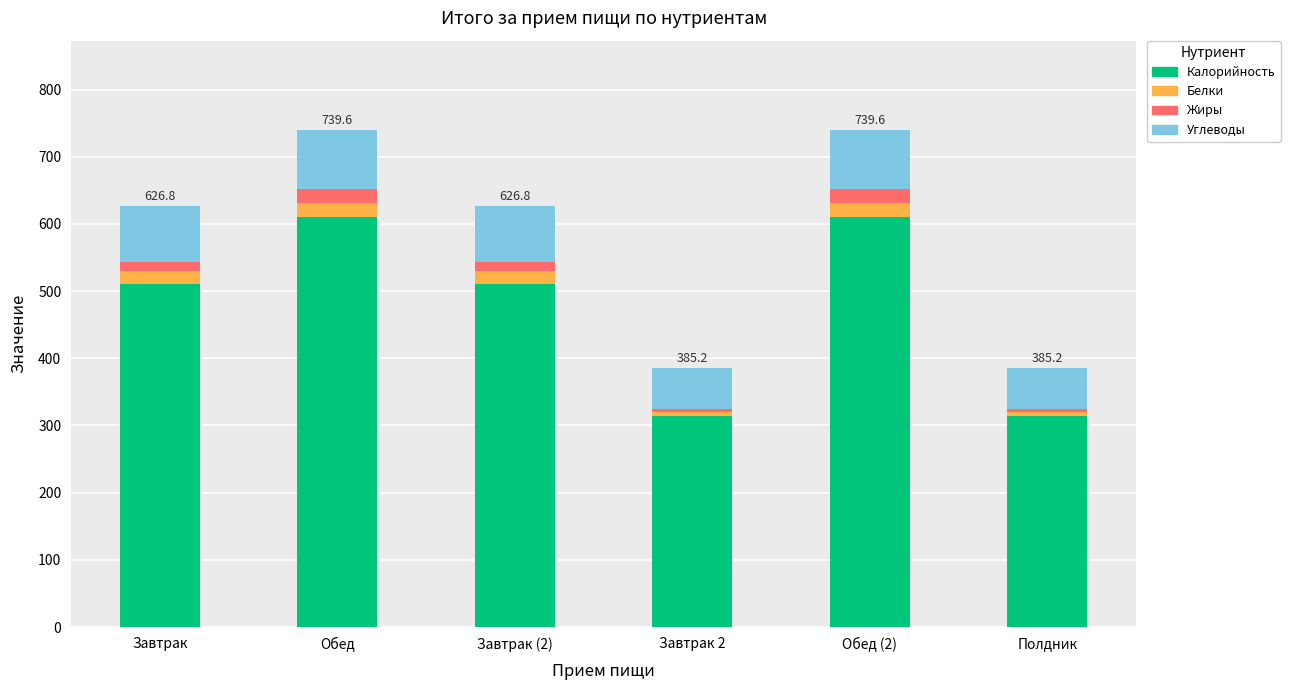

Is it true that Калорийность equals 510.9 at Завтрак?

True